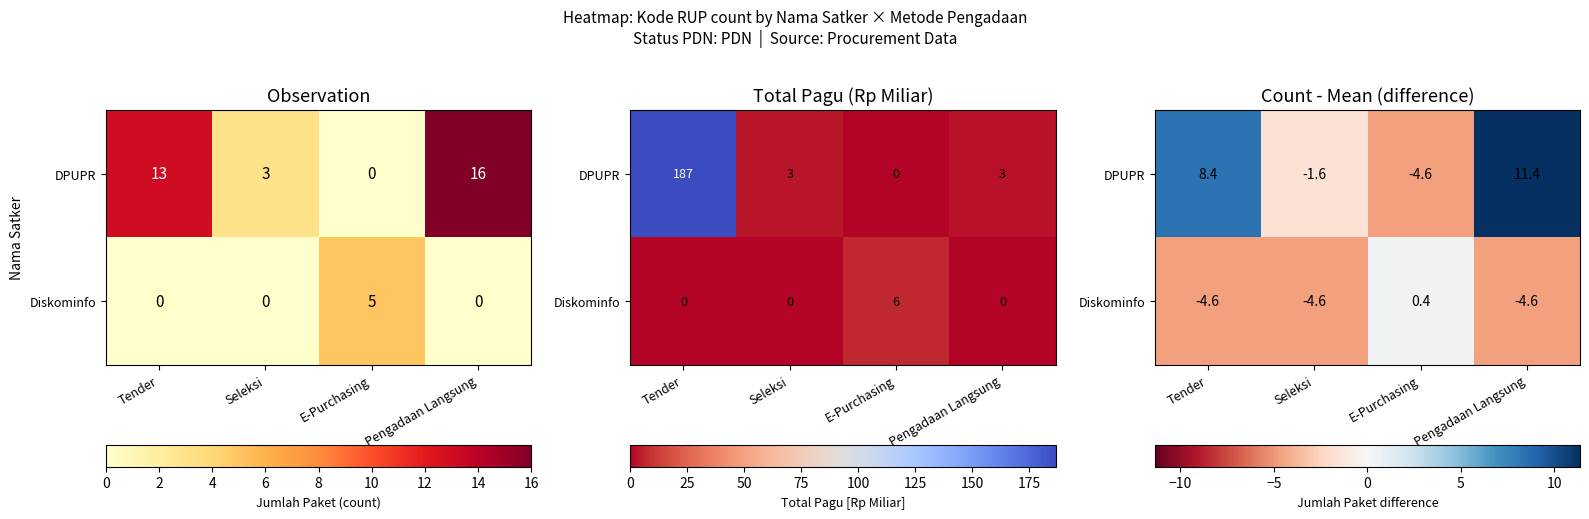

How many categories are shown in the chart?

4